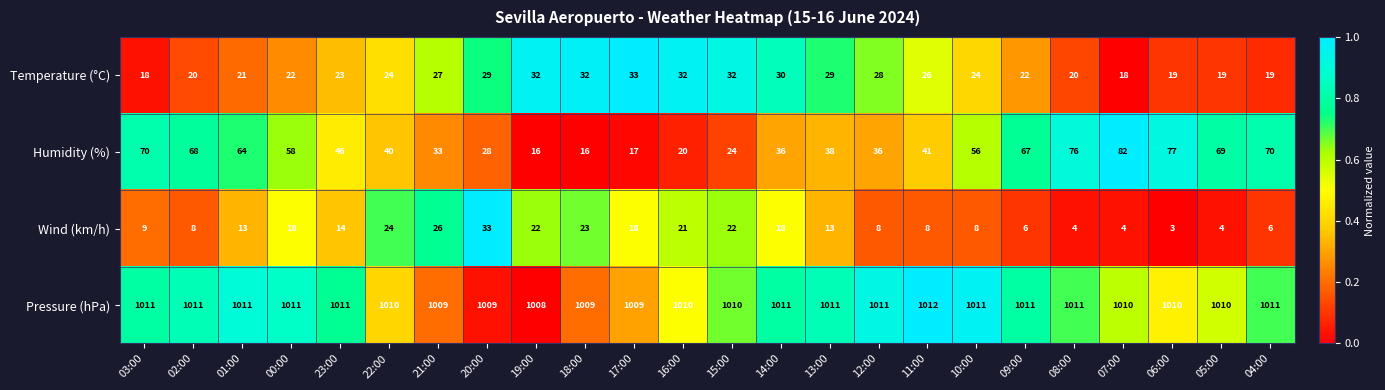

Which series has the widest spread of values?

Humidity (%)